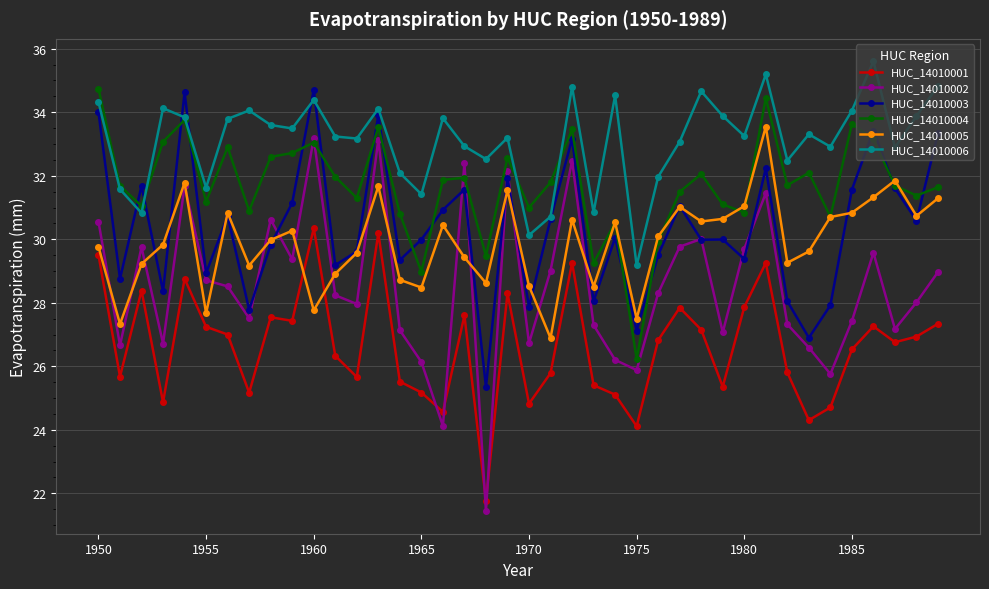

What is the highest value of the HUC_14010001 series?

30.4